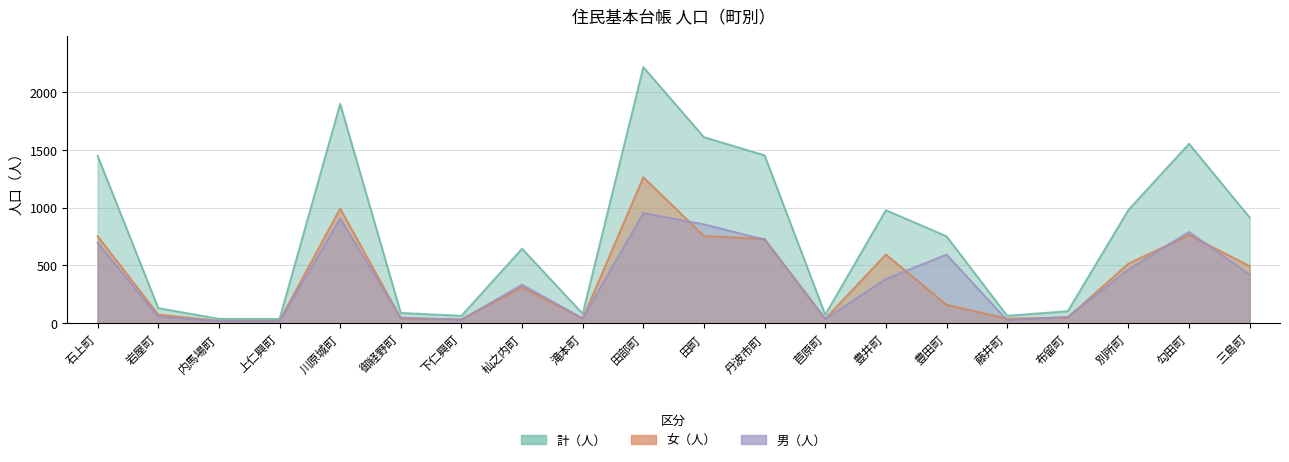

Reading left to right, list all the values displayed in this chart.

男（人）: 697	56	18	17	906	48	30	333	42	954	856	724	36	384	594	25	55	465	790	421
女（人）: 753	75	20	20	994	41	34	312	40	1264	755	730	38	595	159	39	49	516	764	494
計（人）: 1450	131	38	37	1900	89	64	645	82	2218	1611	1454	74	979	753	64	104	981	1554	915